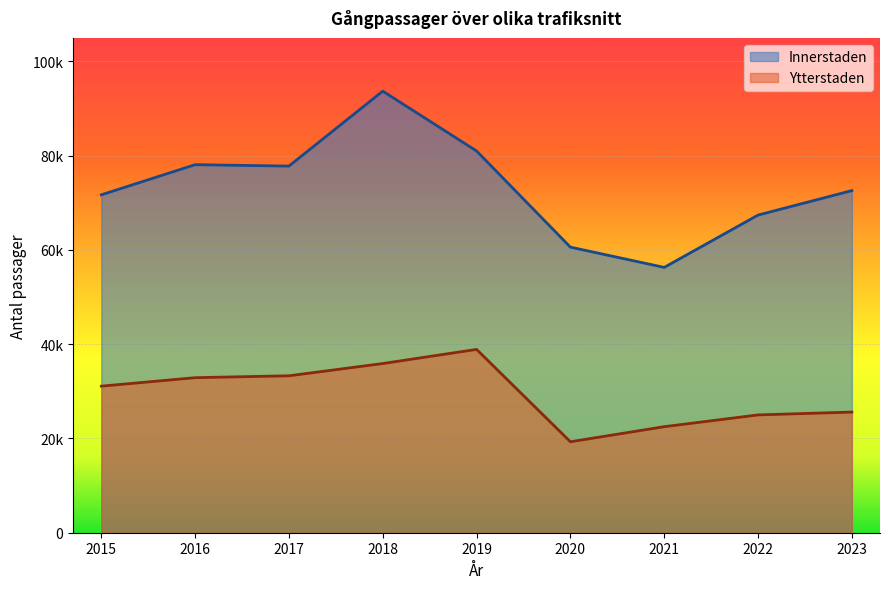

Reading right to left, what are all the values shown in this chart?

Innerstaden: 2023=72600	2022=67400	2021=56300	2020=60600	2019=81000	2018=93700	2017=77800	2016=78100	2015=71700
Ytterstaden: 2023=25600	2022=25000	2021=22500	2020=19300	2019=38900	2018=35900	2017=33300	2016=32900	2015=31100